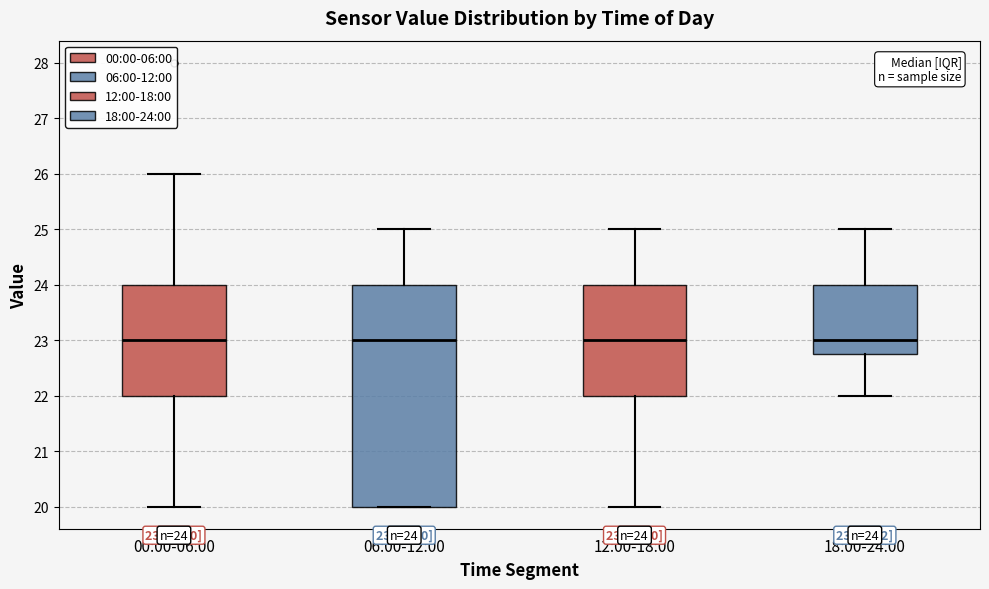

Comparing the boxes themselves (not the whiskers), which one is the tallest?

06:00-12:00